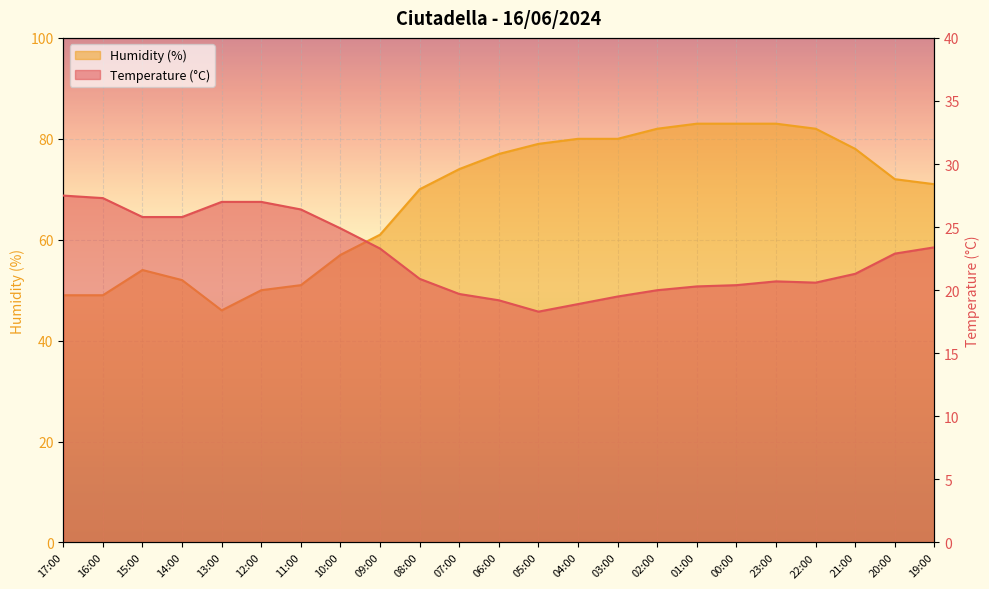

Is the value of Humidity (%) at 13:00 greater than the value of Temperature (C) at 04:00?

Yes